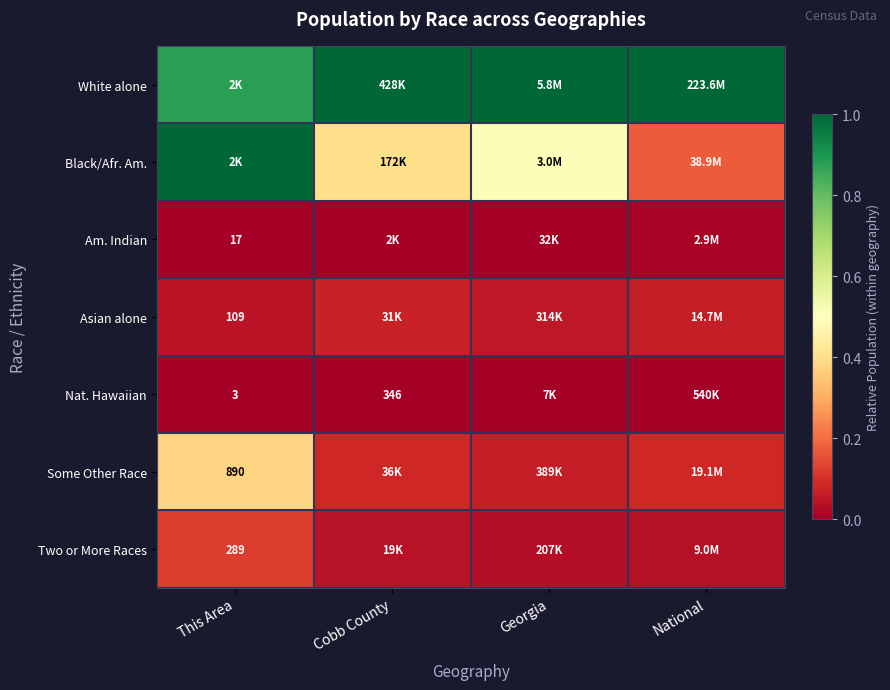

Is the value of Nat. Hawaiian at Cobb County greater than the value of Some Other Race at This Area?

No